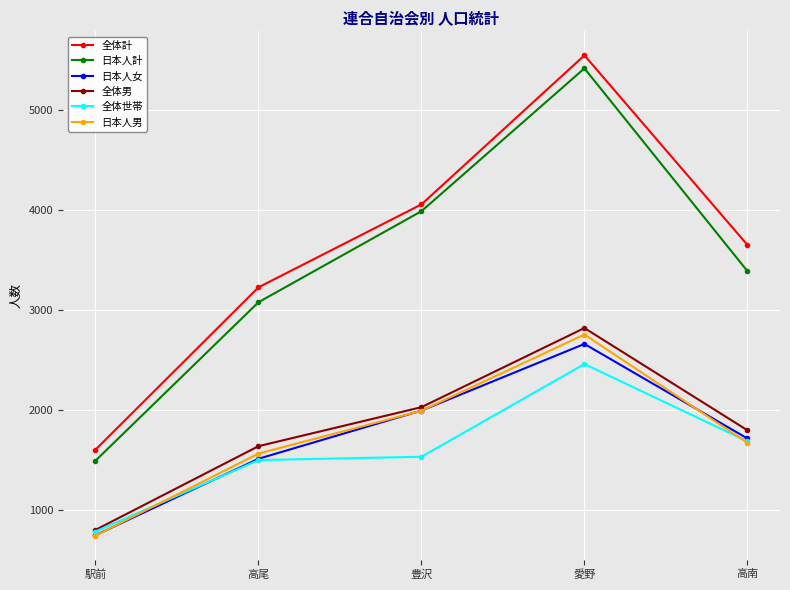

What are all the series names shown in the legend?

全体計, 日本人計, 日本人女, 全体男, 全体世帯, 日本人男